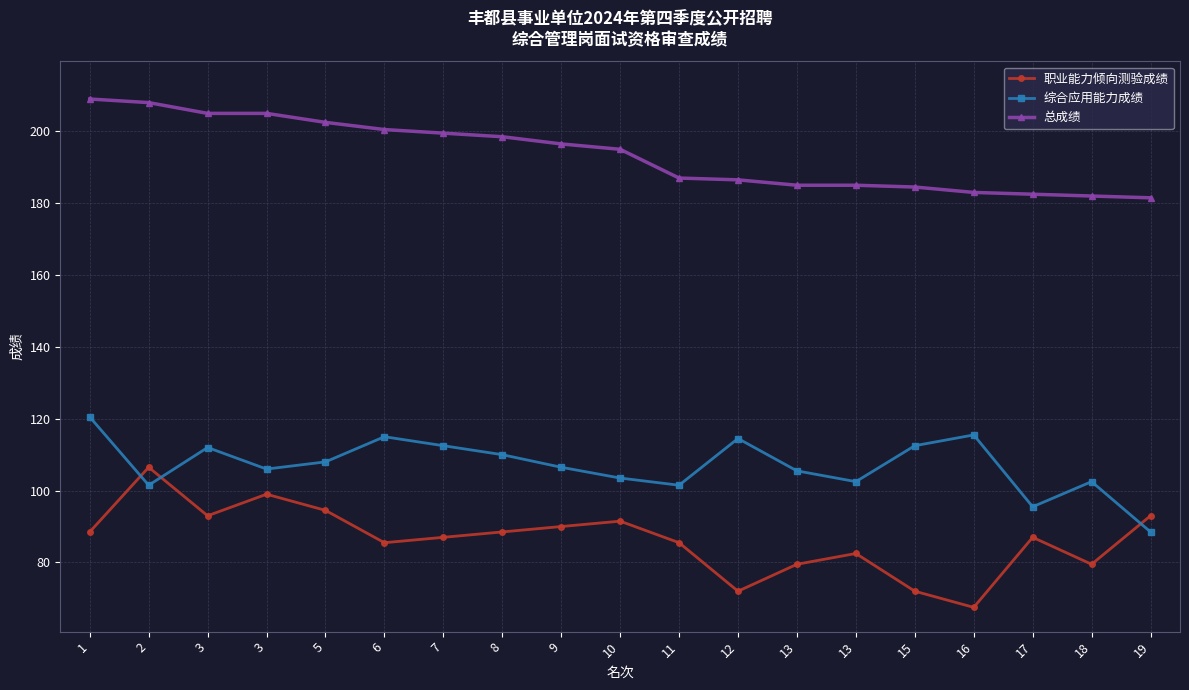

What are all the series names shown in the legend?

职业能力倾向测验成绩, 综合应用能力成绩, 总成绩